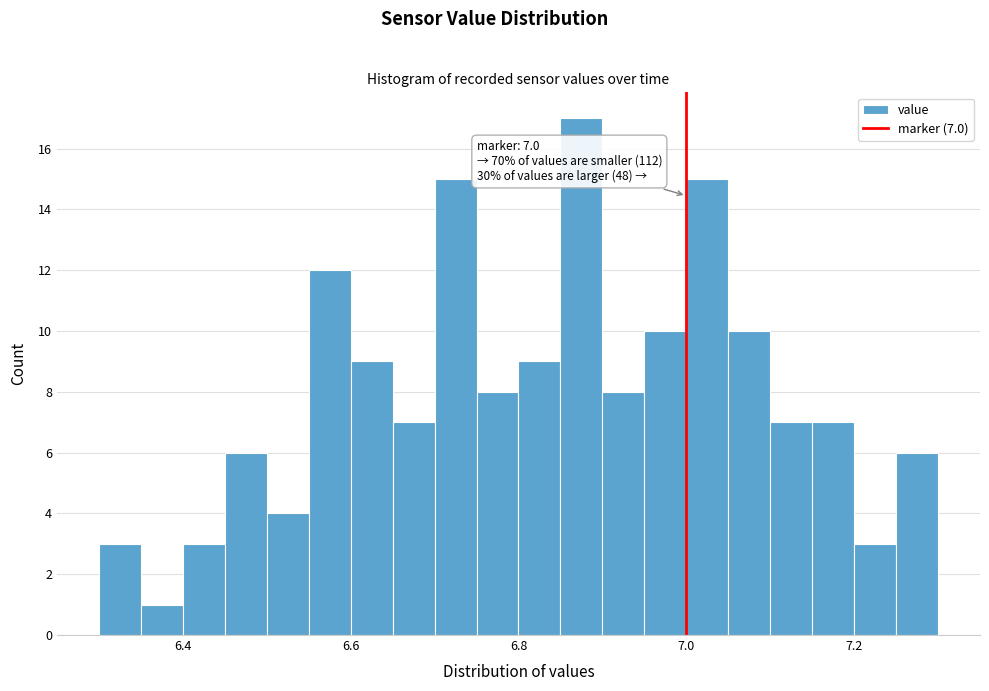

Read against the x-axis, roughly where is the centre of the tallest bar?

6.88